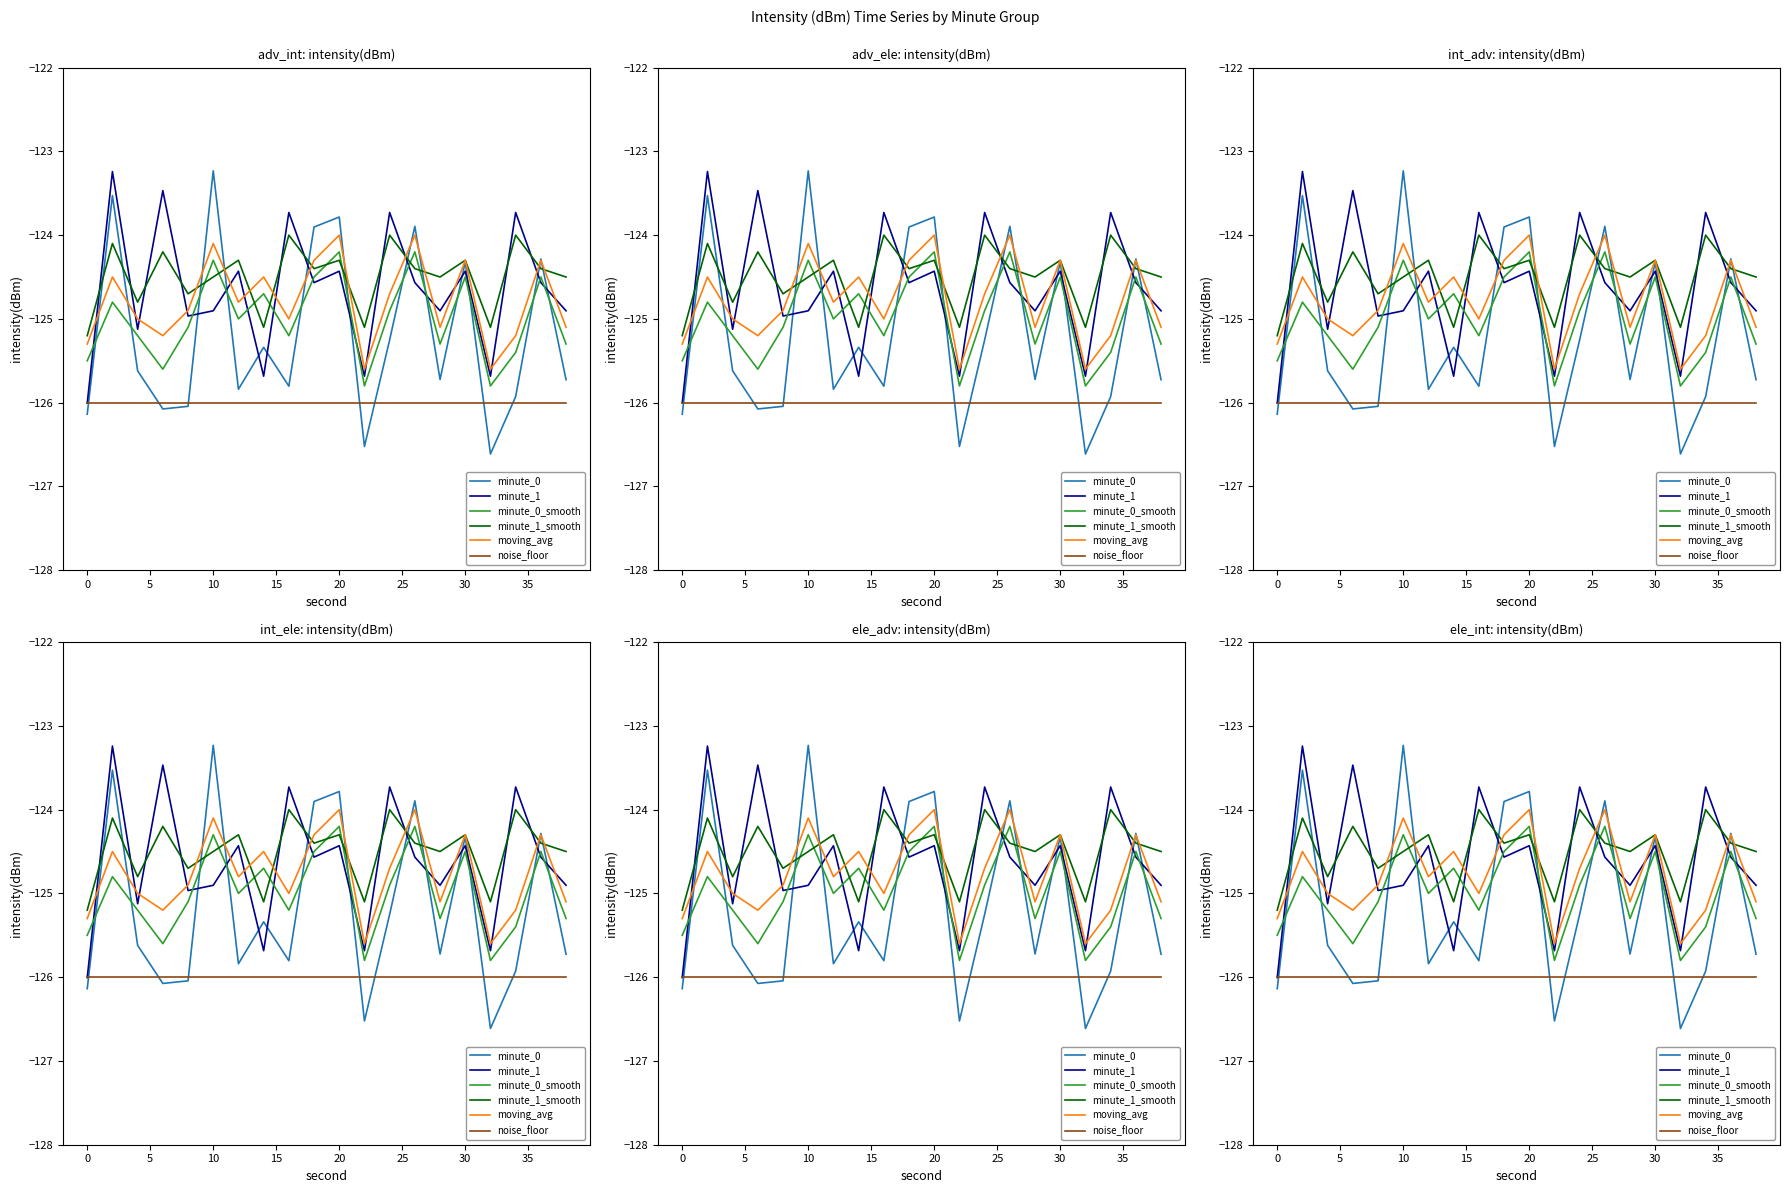

What is the sum of all minute_1_smooth values?

-2489.9